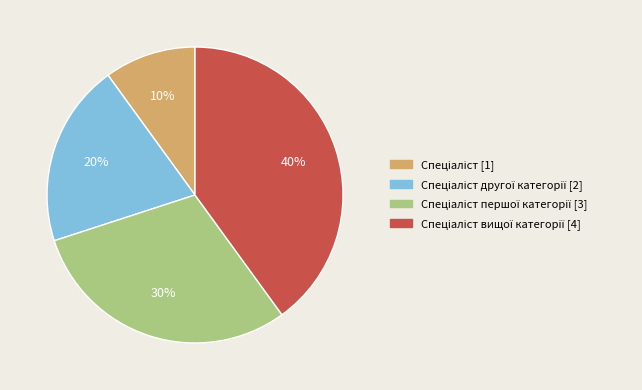

To the nearest percent, what is the difference between the largest and smallest slice percentages?

30%